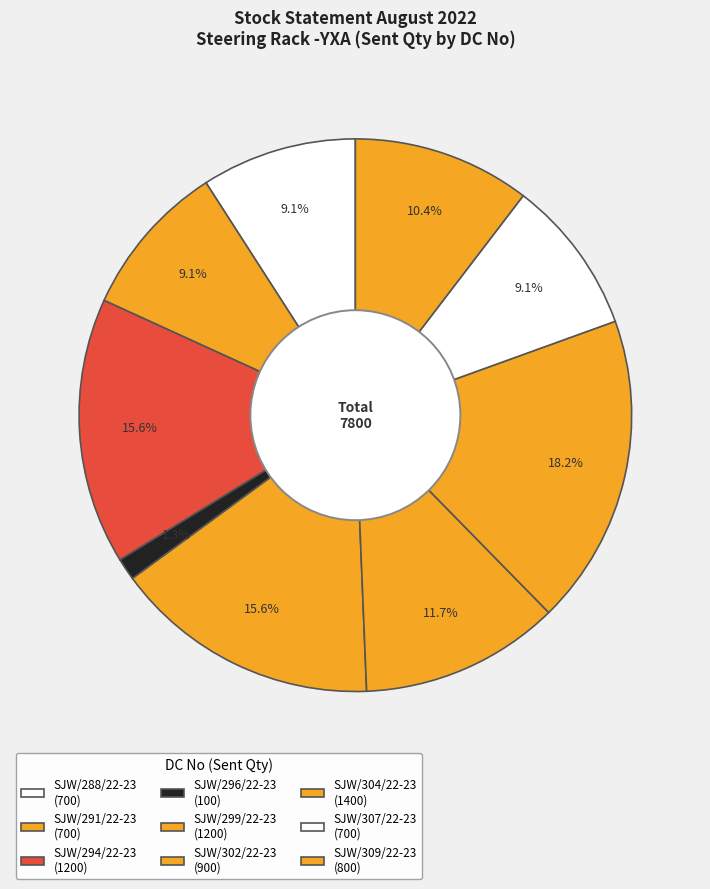

Which slice is the smallest?

SJW/296/22-23